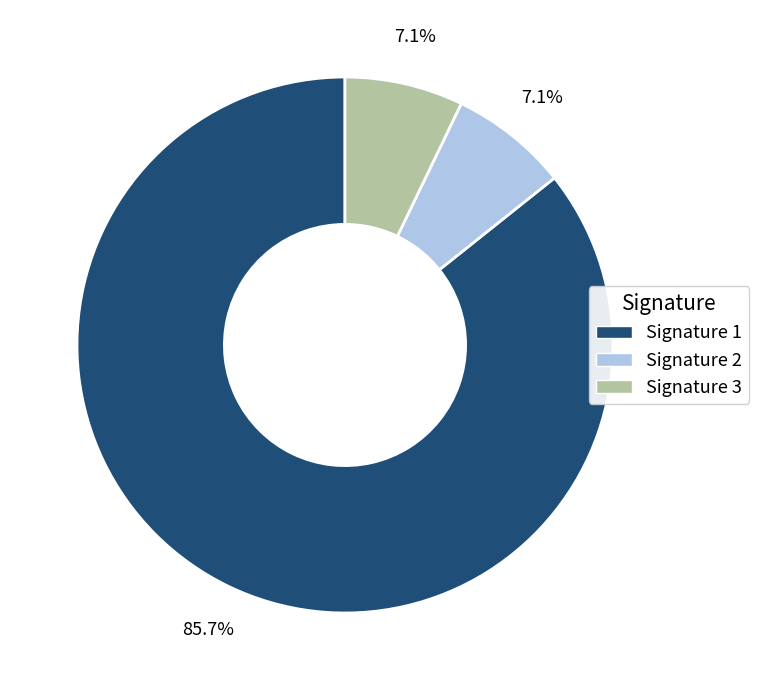

To the nearest percent, what is the average slice percentage?

33%